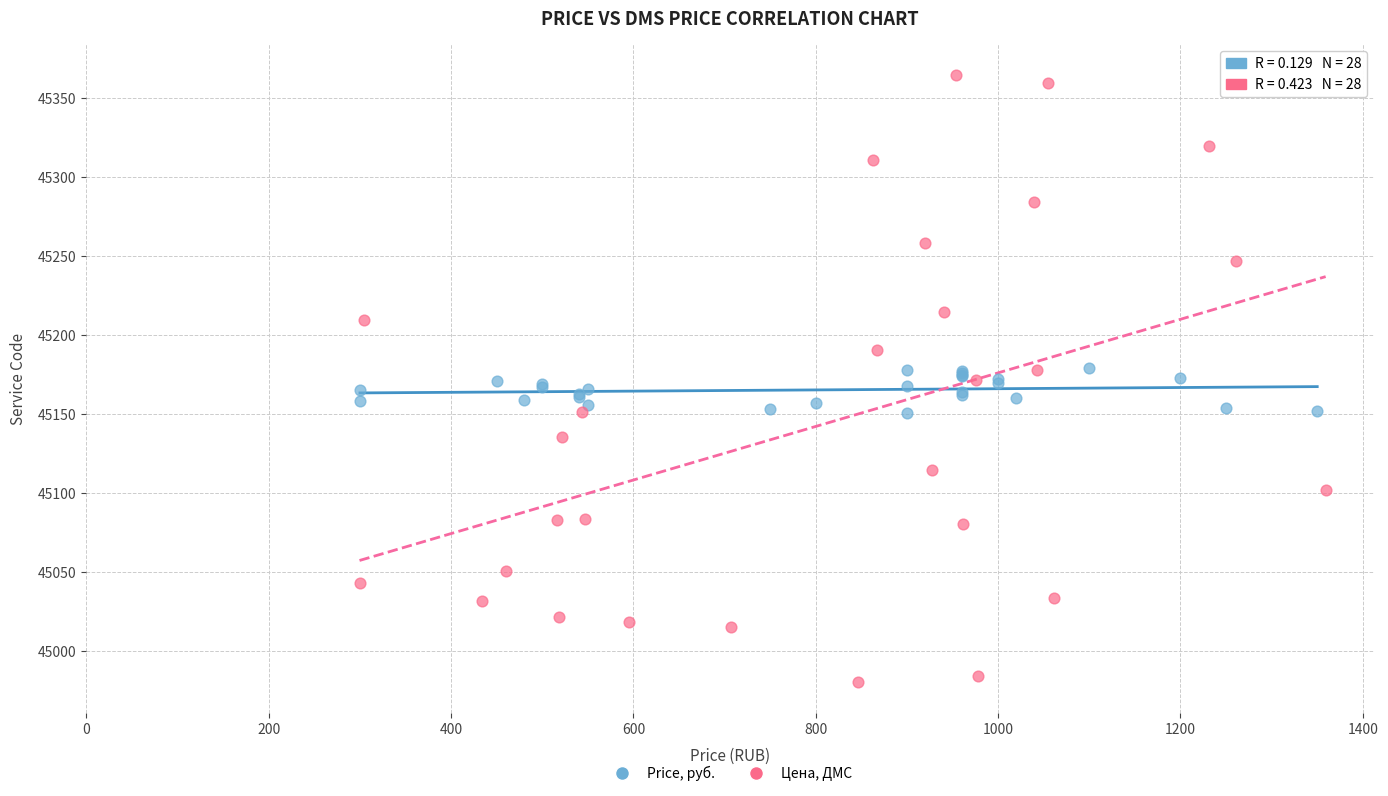

Which series has the widest spread of Y values?

Цена, ДМС